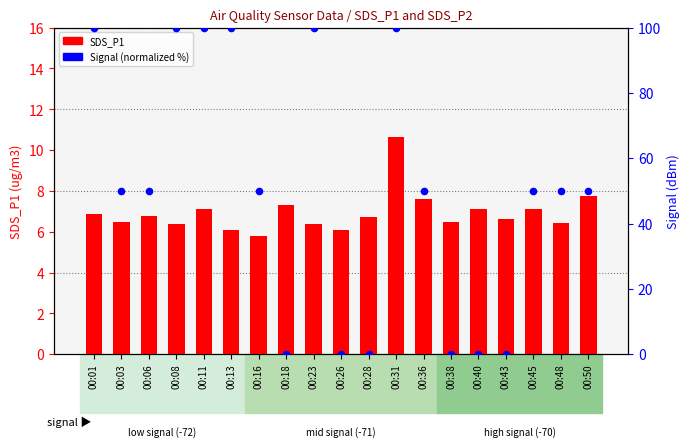

Which series has the widest spread of Y values?

Signal (normalized %)